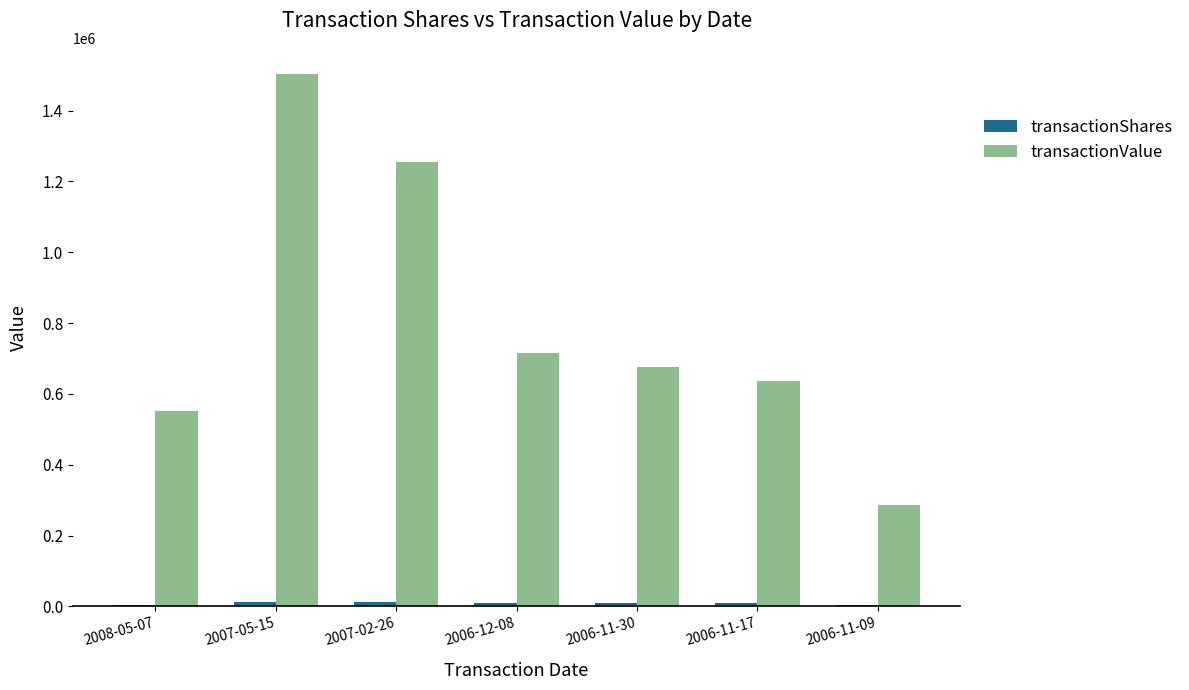

At which category is the sum across all series the highest?

2007-05-15